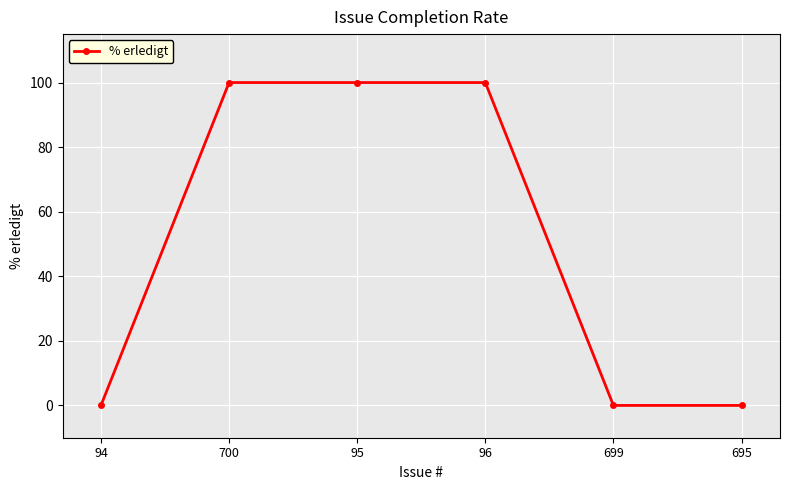

Is it true that the value at 699 is 0?

True